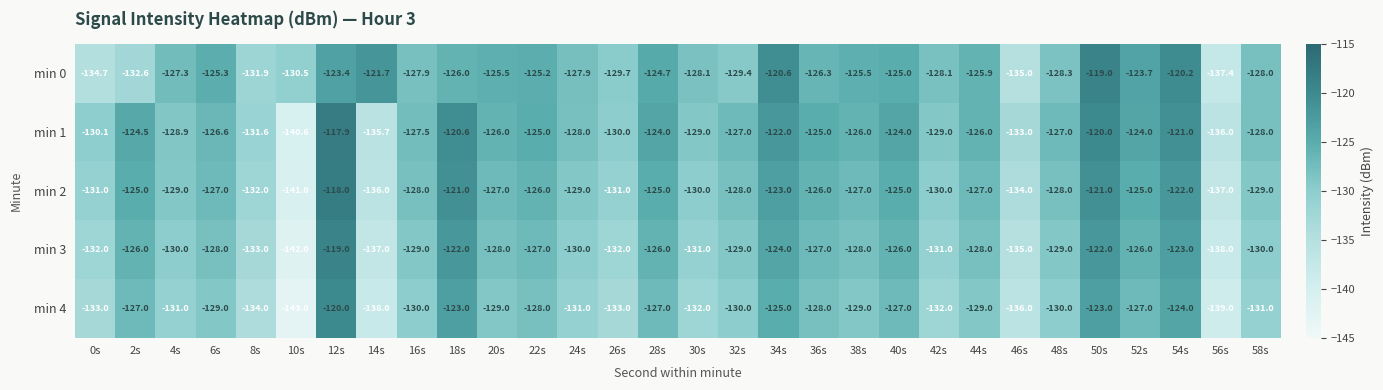

What is the spread (max minus min) of values at 32s?

3.0